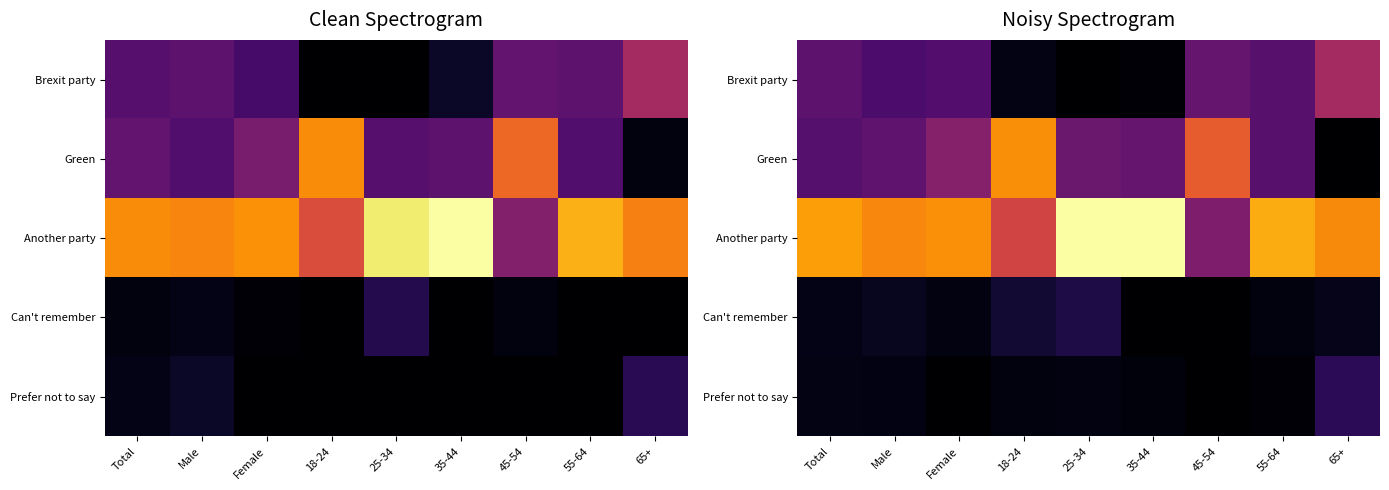

Rank the categories by Can't remember value from highest to lowest.

25-34, 18-24, Male, 65+, Total, Female, 55-64, 35-44, 45-54